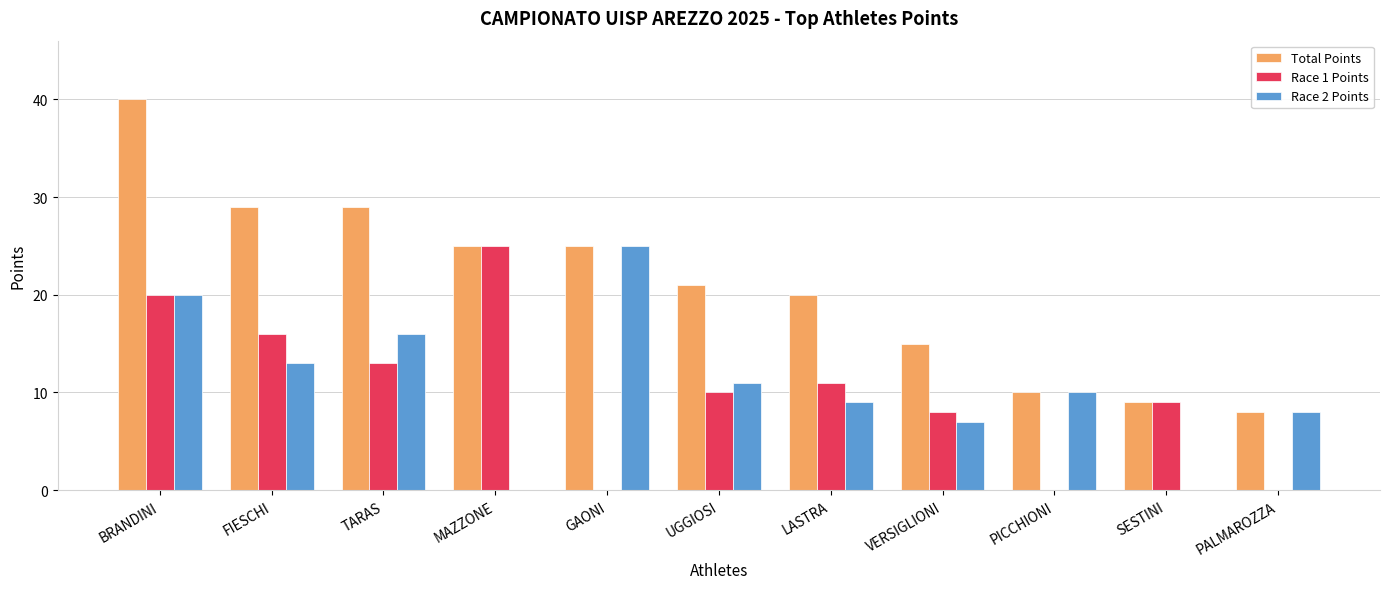

What is the total value across all series at MAZZONE?

50